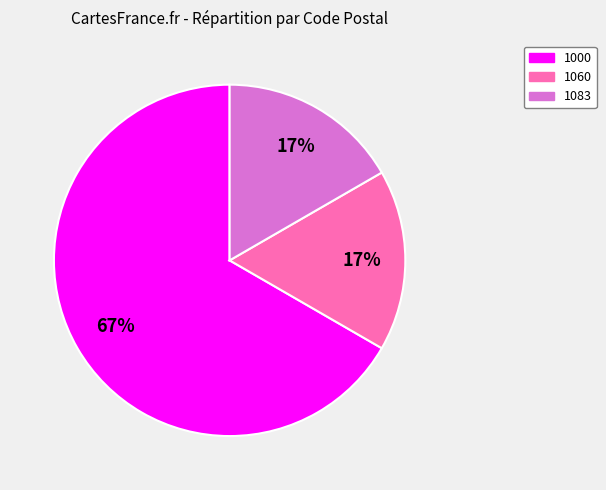

To the nearest percent, what is the average slice percentage?

33%